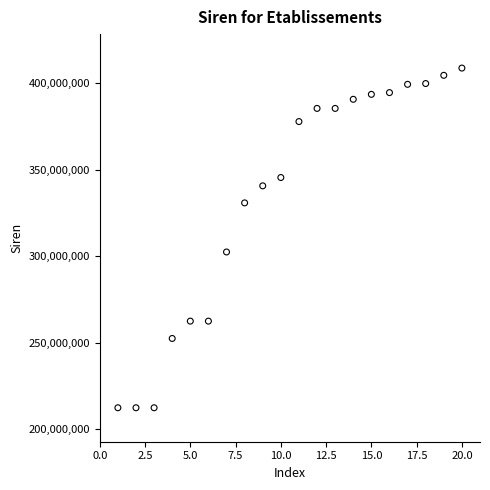

What Y value in the scatter plot is closest to 310529624?

302412929